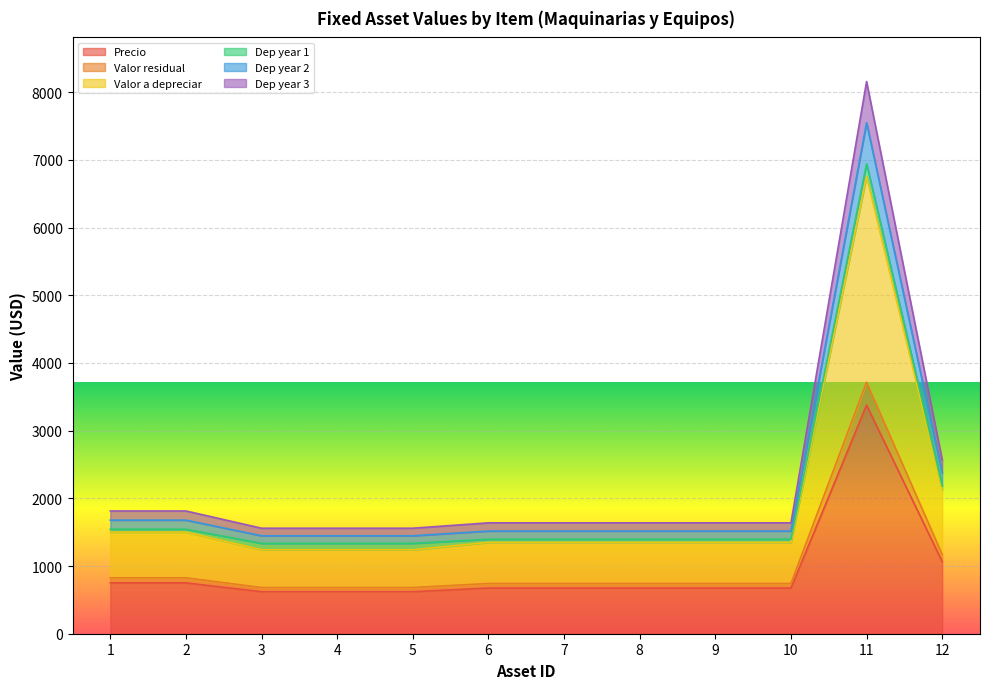

In Dep year 2, how many points are higher than both neighbors (excluding endpoints)?

1